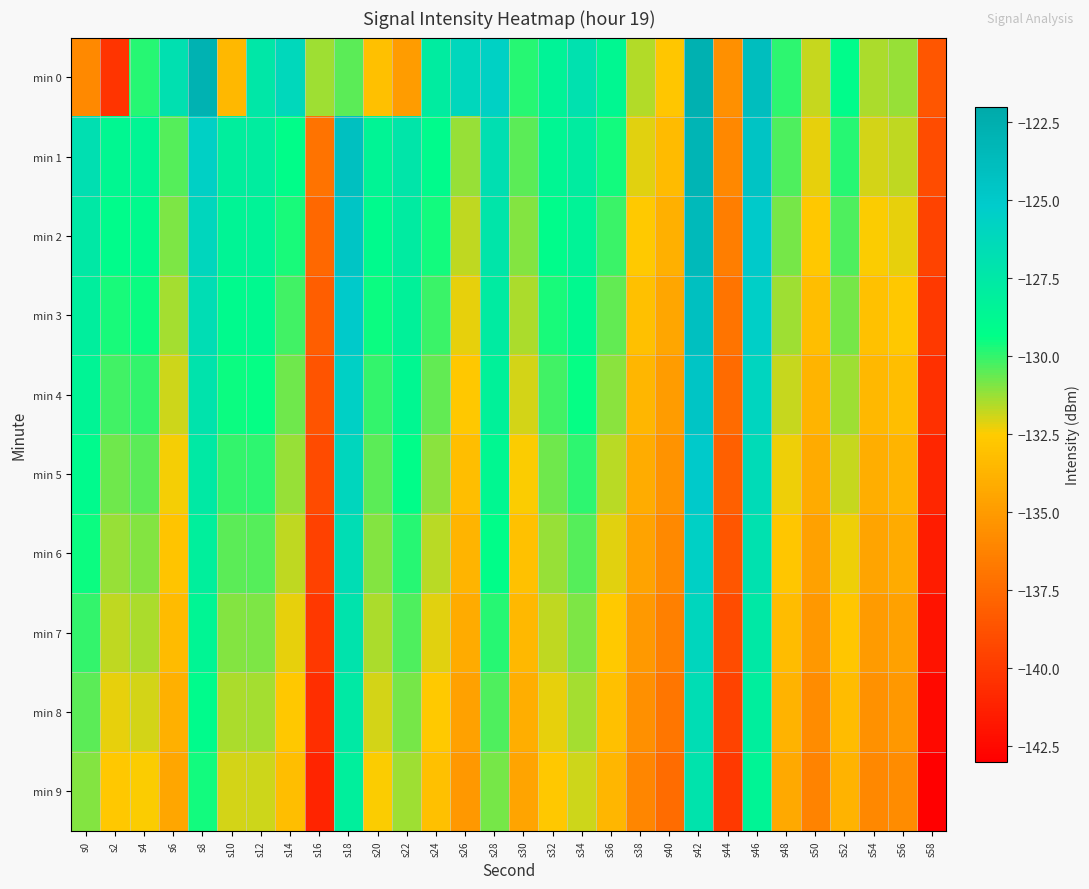

What is the minimum value shown in the chart?

-143.0